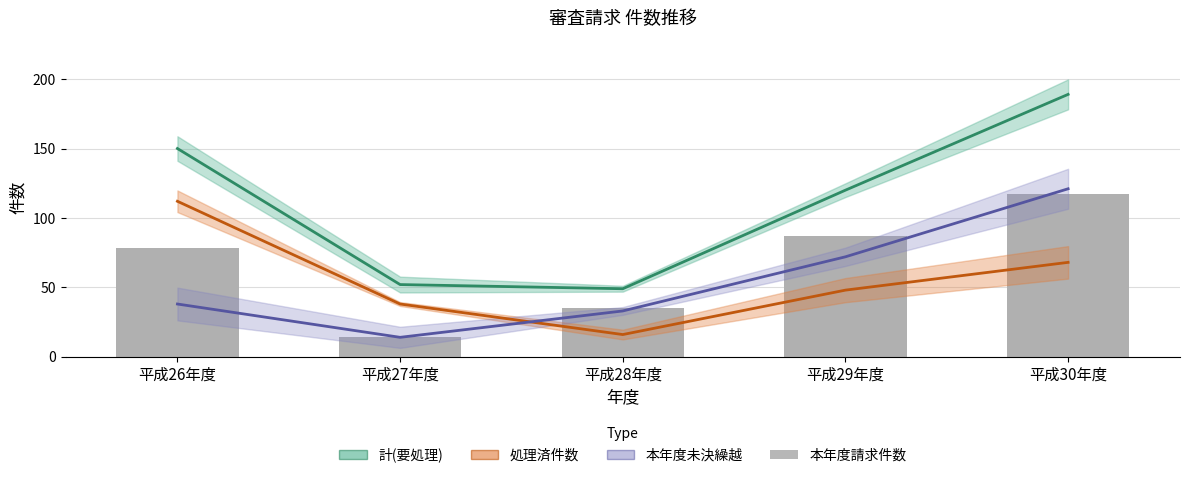

True or false: 本年度未決繰越 has a value of 167 at 平成30年度.

False